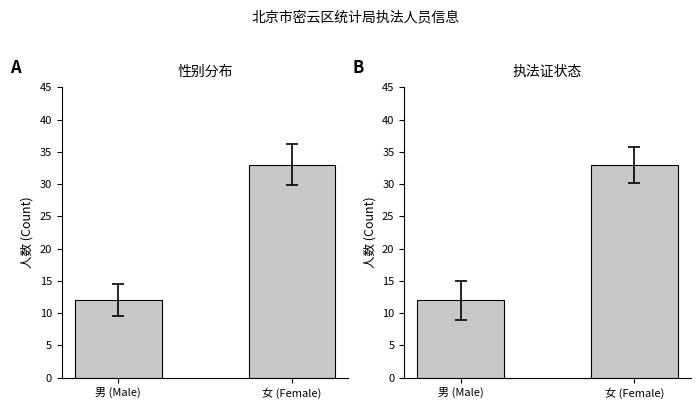

Rank the categories by value from highest to lowest.

女 (Female), 男 (Male)